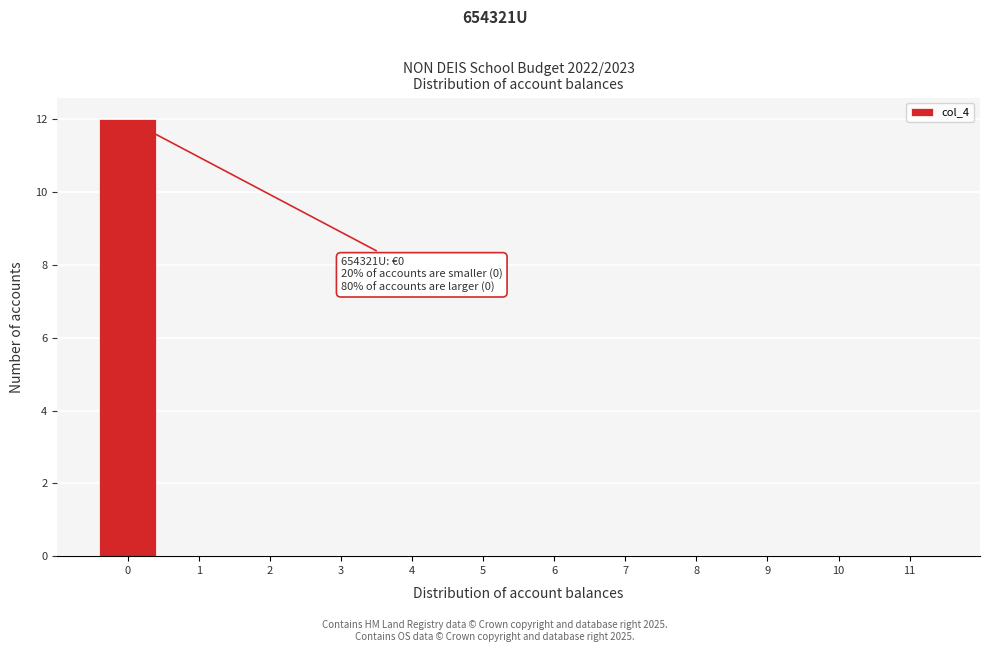

Which range on the x-axis has the tallest bar?

-0.5 to 0.5